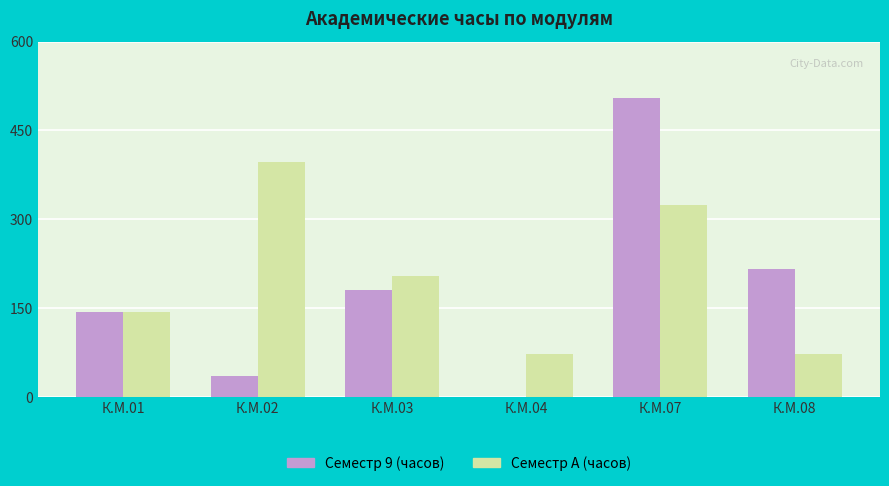

What are all the series names shown in the legend?

Семестр 9 (часов), Семестр A (часов)